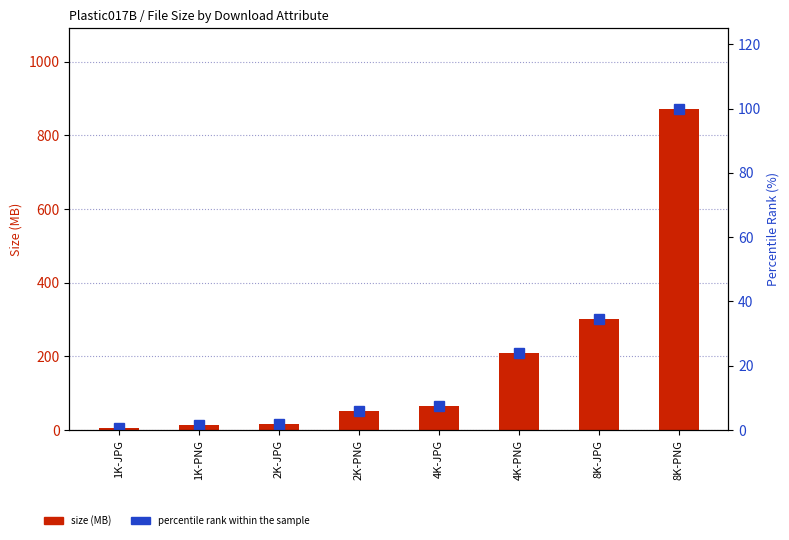

At which category does the chart reach its peak across all series?

8K-PNG